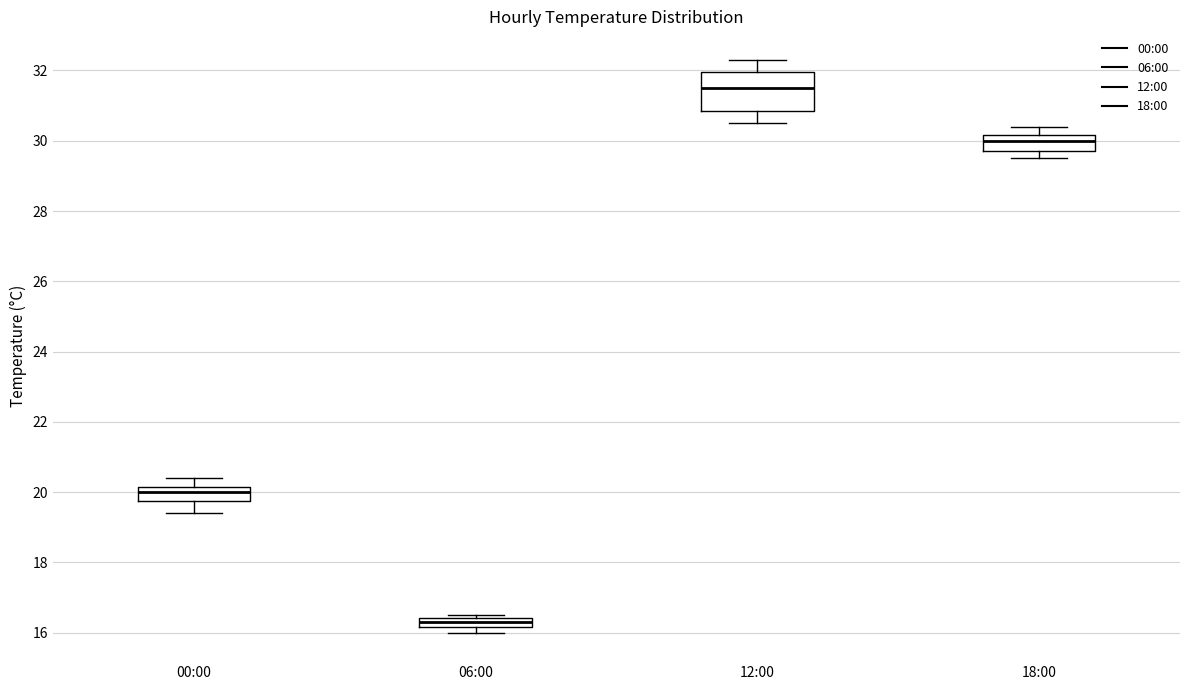

Which box is the tallest, from its lower edge to its upper edge?

12:00